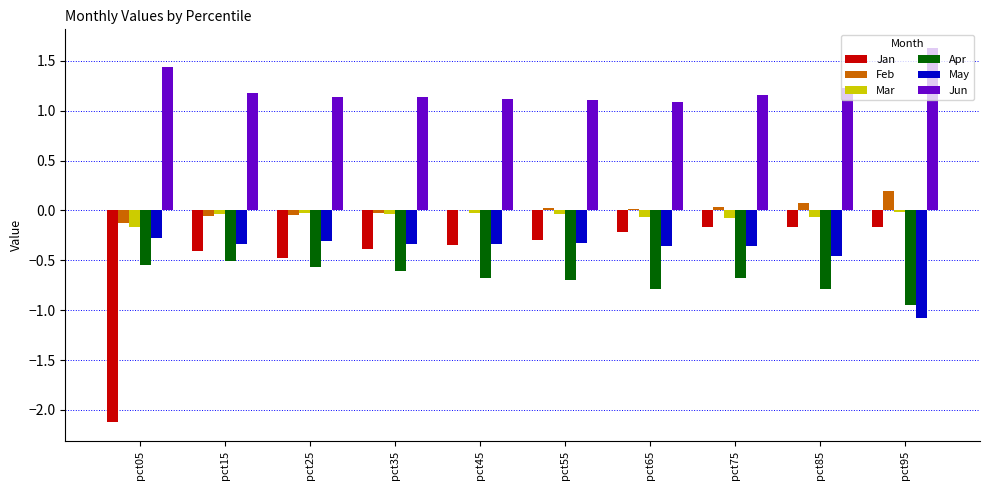

Is the value of Mar at pct55 greater than the value of Jan at pct05?

Yes